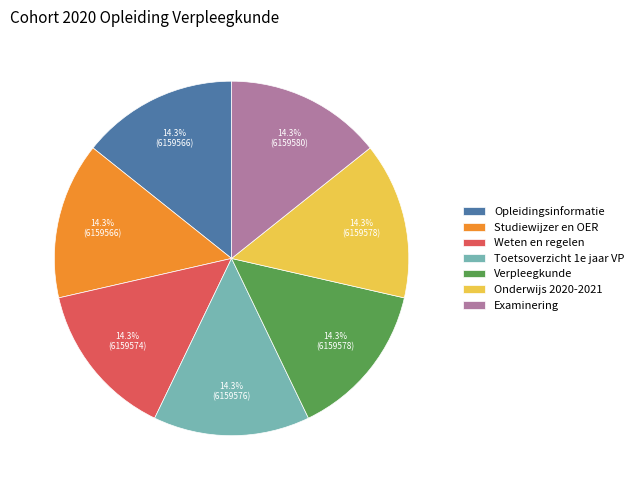

The Examinering slice represents 14% of the pie. True or false?

True